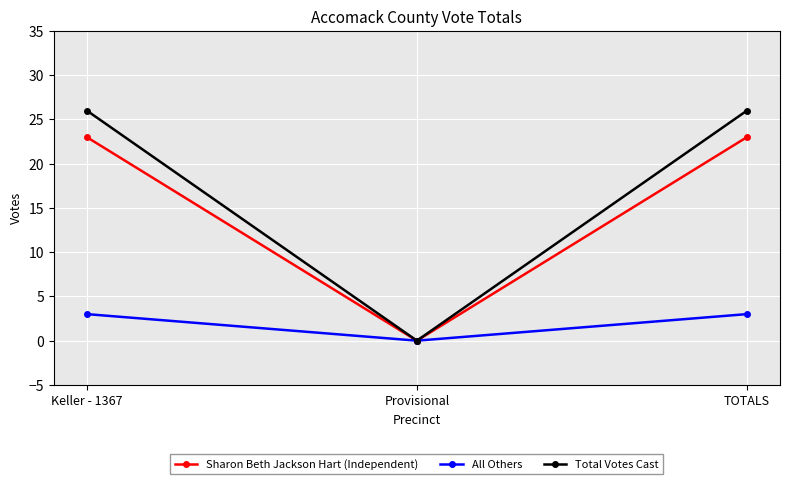

Reading left to right, transcribe all the data shown in this chart.

Sharon Beth Jackson Hart (Independent): 23	0	23
All Others: 3	0	3
Total Votes Cast: 26	0	26